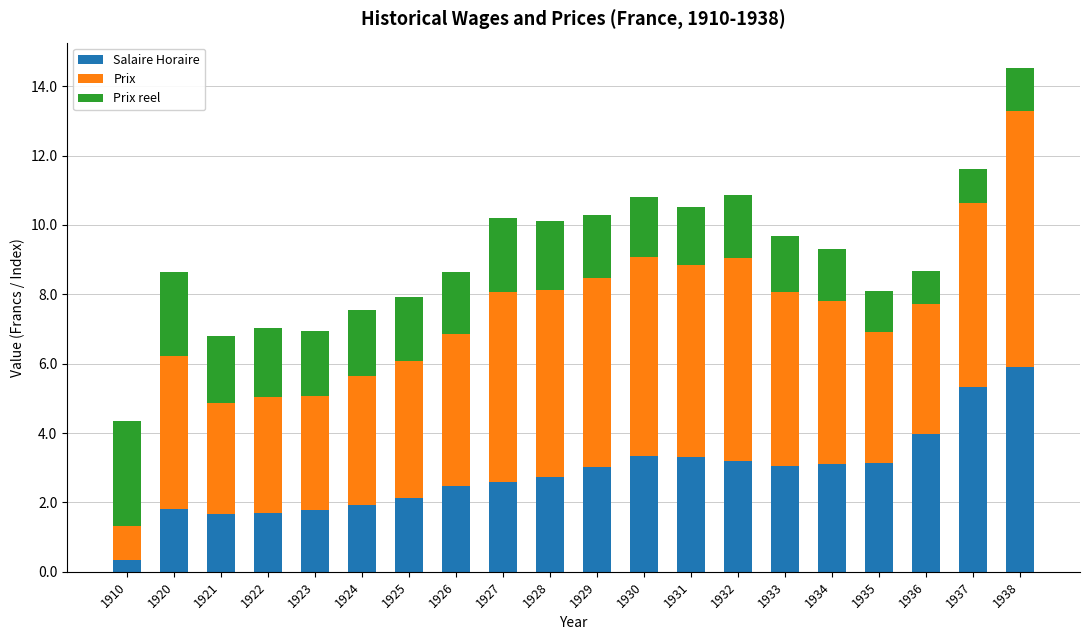

What is the total value across all series at 1931?

10.5